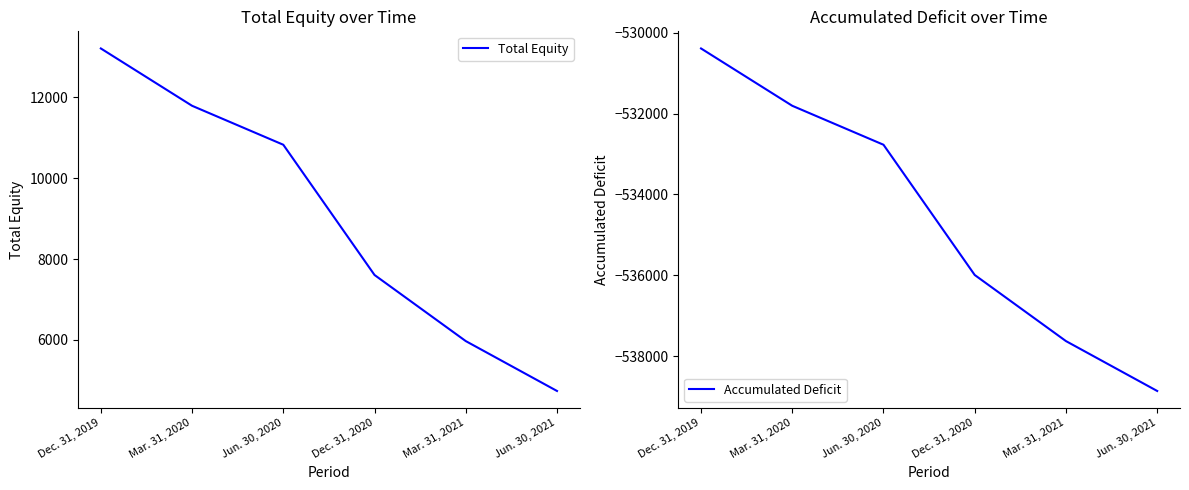

Does the chart have visible grid lines?

No